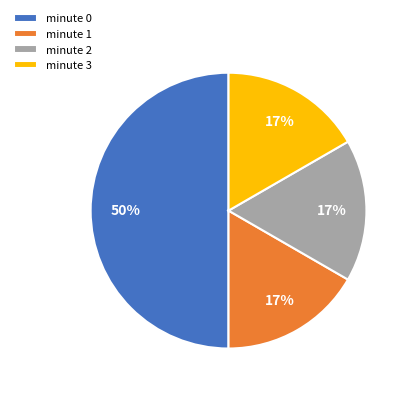

How many slices are in this pie chart?

4